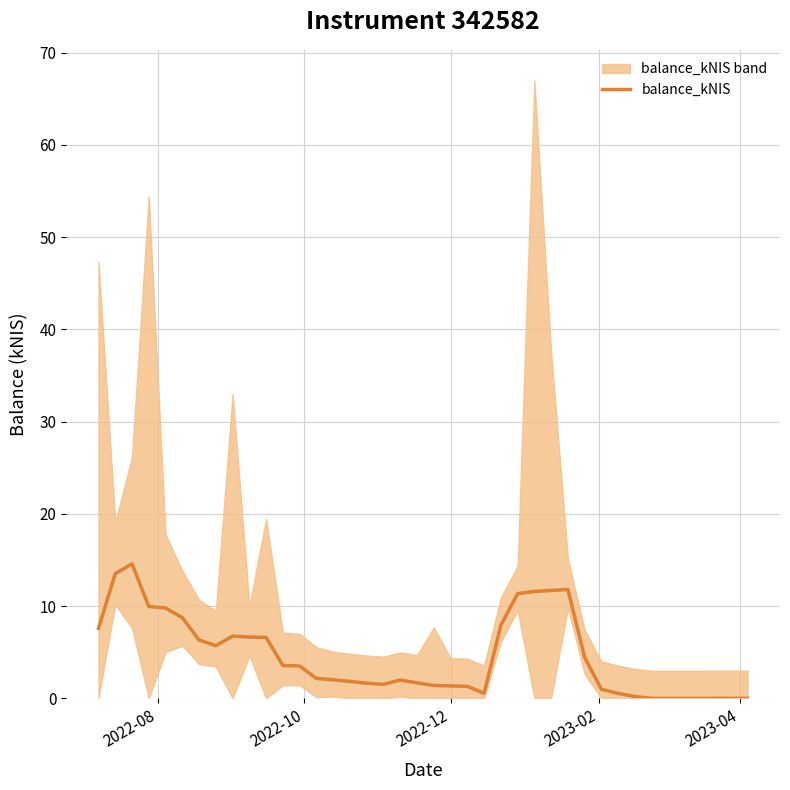

What is the greatest value displayed?

14.6